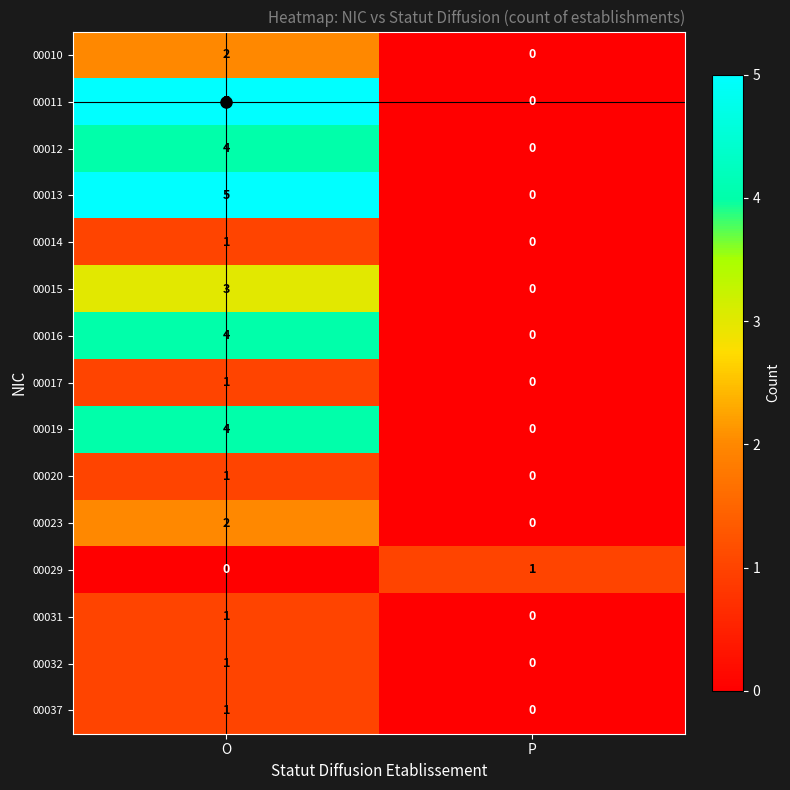

What is the greatest value displayed?

5